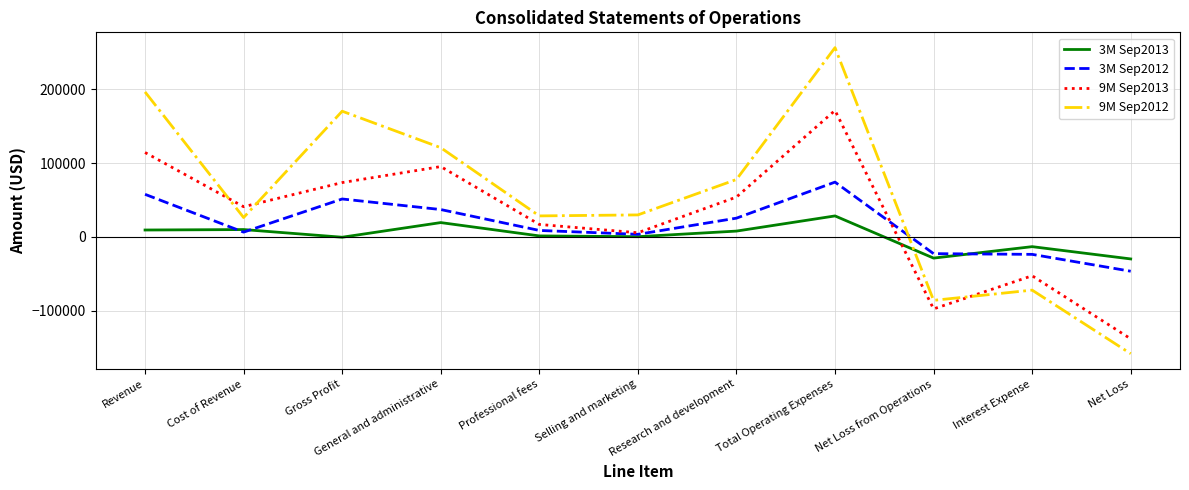

What is the difference between the maximum and second lowest values in the 3M Sep2013 series?

57187